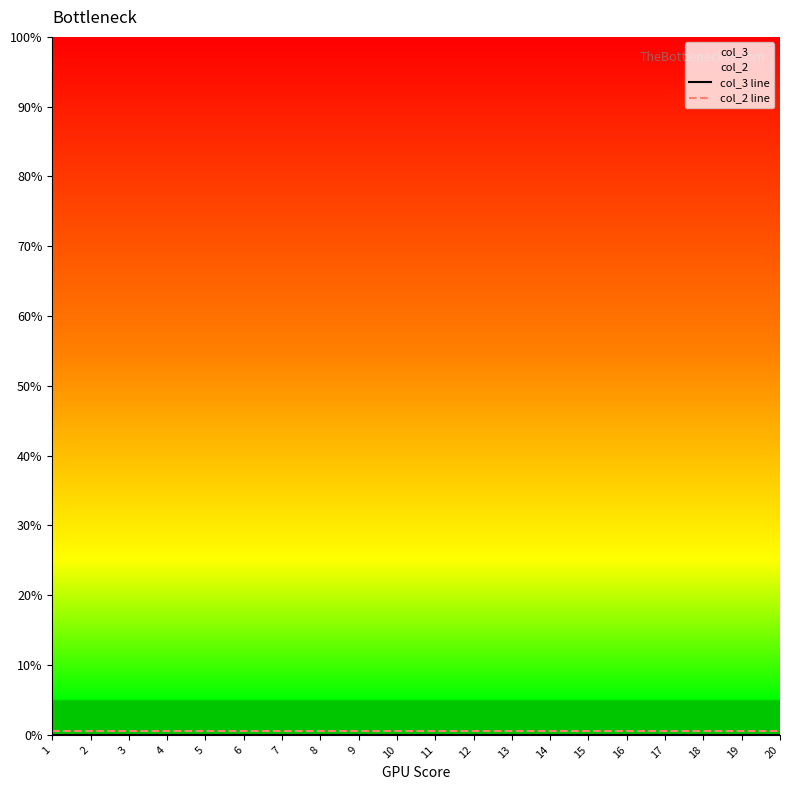

What is the greatest value displayed?

0.5